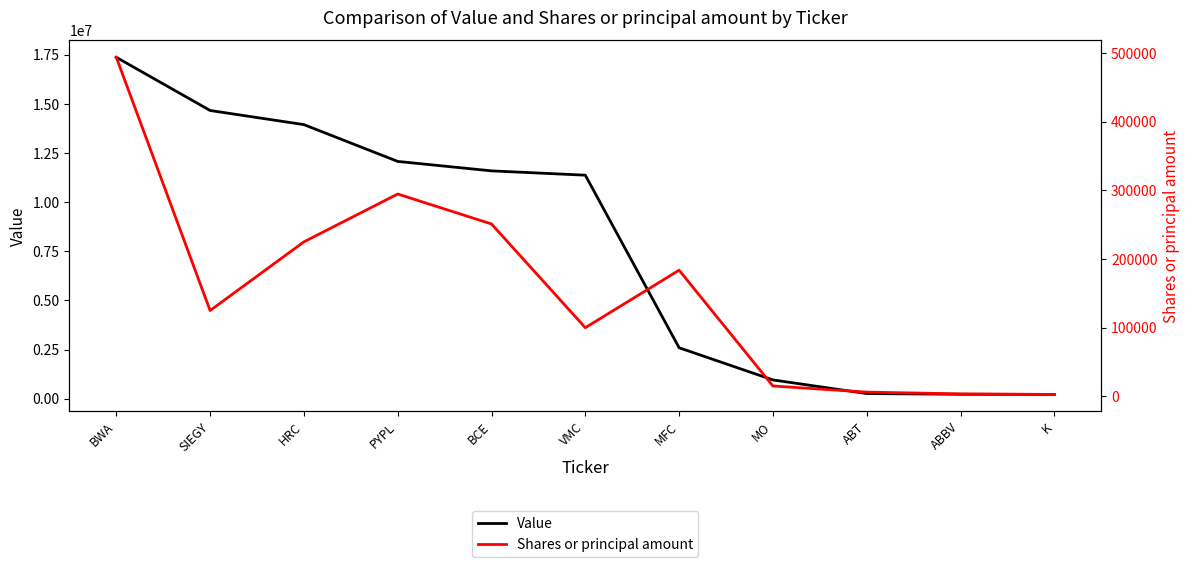

Reading left to right, transcribe all the data shown in this chart.

Value: 17370000	14665000	13945000	12073000	11592000	11373000	2592000	955000	262000	226000	217000
Shares or principal amount: 493735	125000	225000	294670	251025	100000	183695	15100	6190	3580	2800